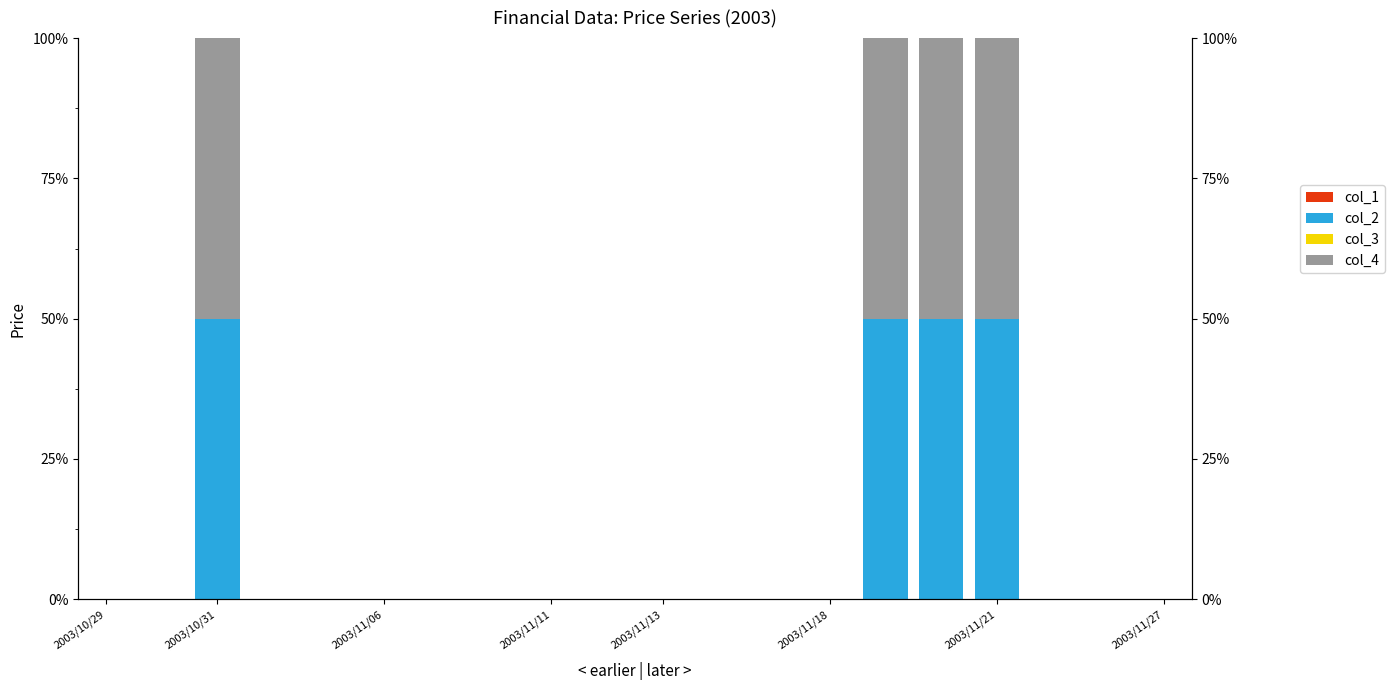

At which category does the chart reach its minimum across all series?

2003/10/29